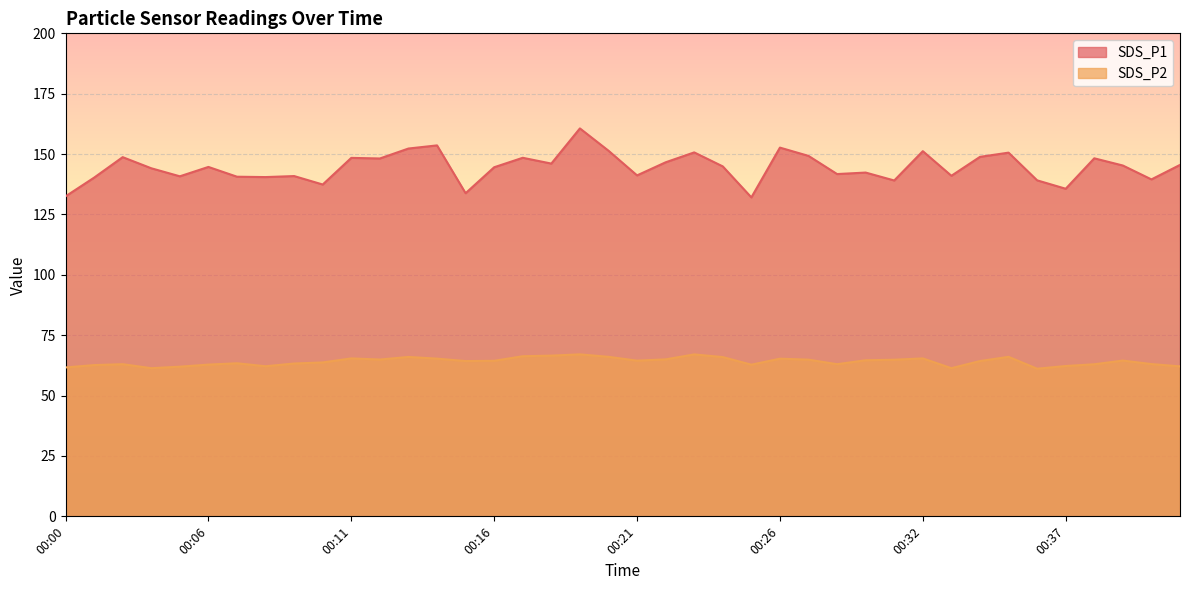

How many lines are shown in the chart?

2